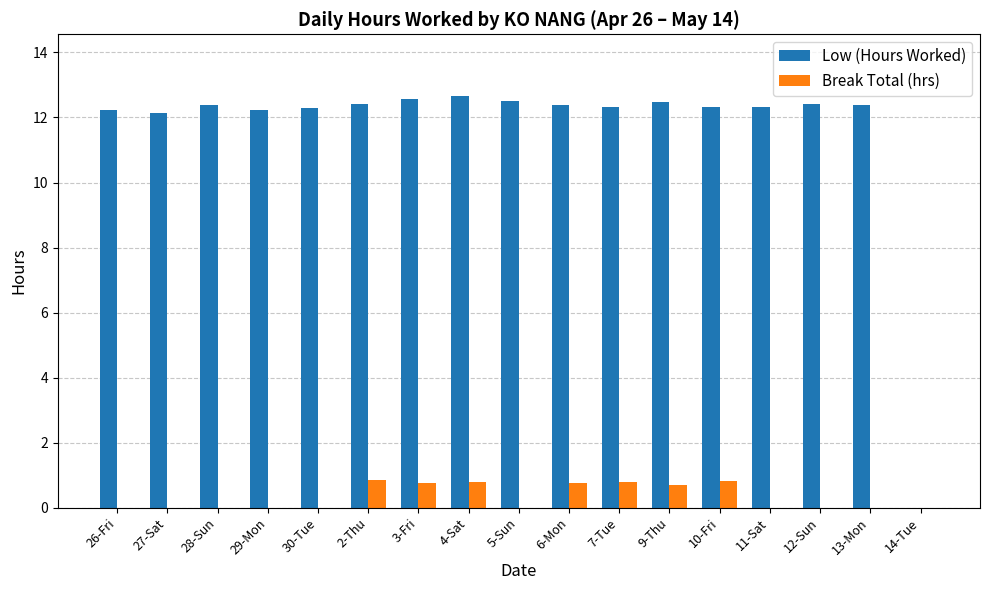

What is the highest value of the Low (Hours Worked) series?

12.7